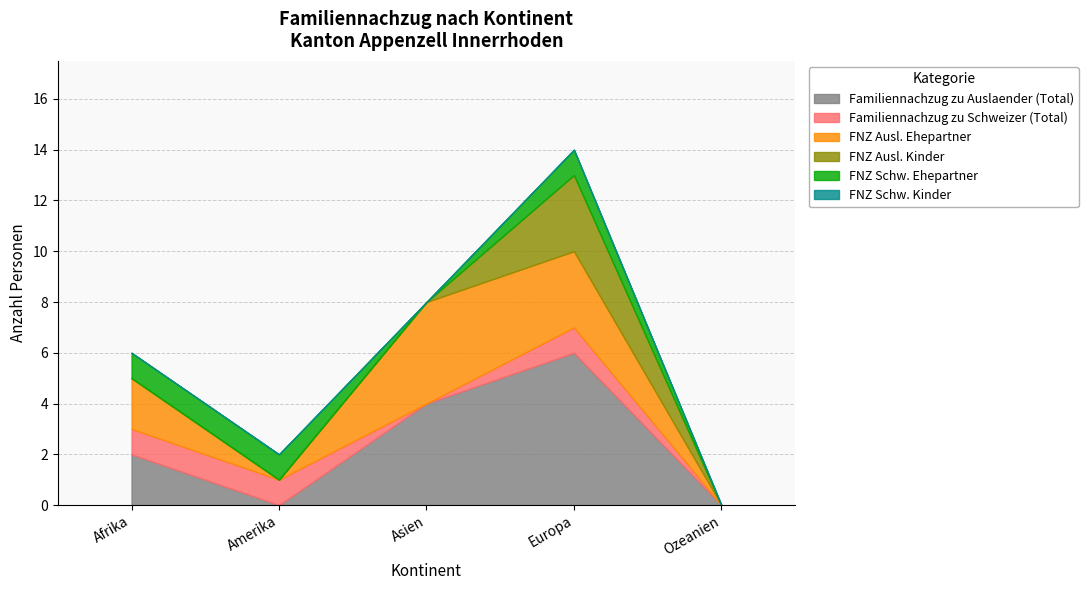

What value does the Familiennachzug zu Schweizer (Total) series have at Europa?

1